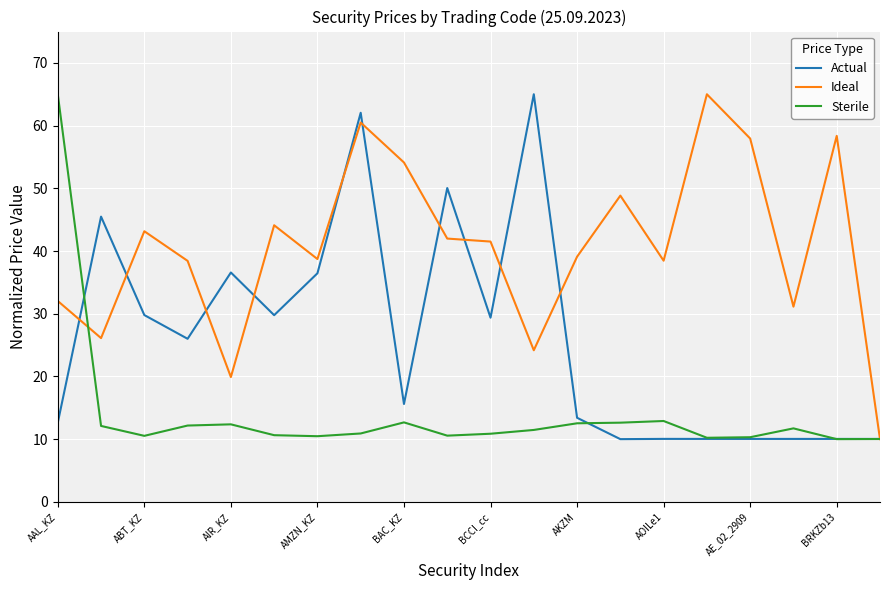

True or false: Sterile has more than 0 interior local peaks.

True